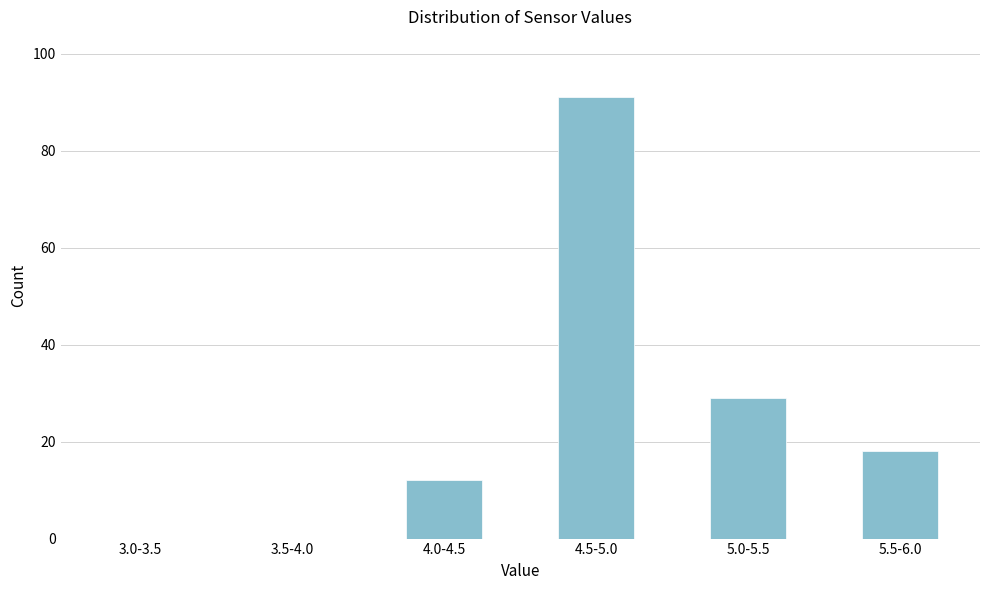

Reading left to right, what are all the values shown in this chart?

3.0-3.5=0	3.5-4.0=0	4.0-4.5=12	4.5-5.0=91	5.0-5.5=29	5.5-6.0=18